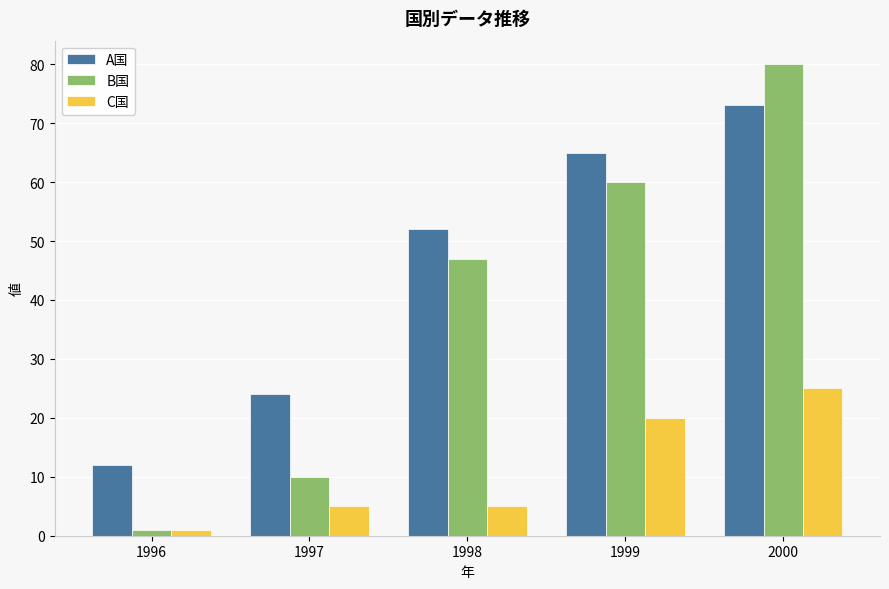

Is the value of A国 at 1999 greater than the value of B国 at 2000?

No